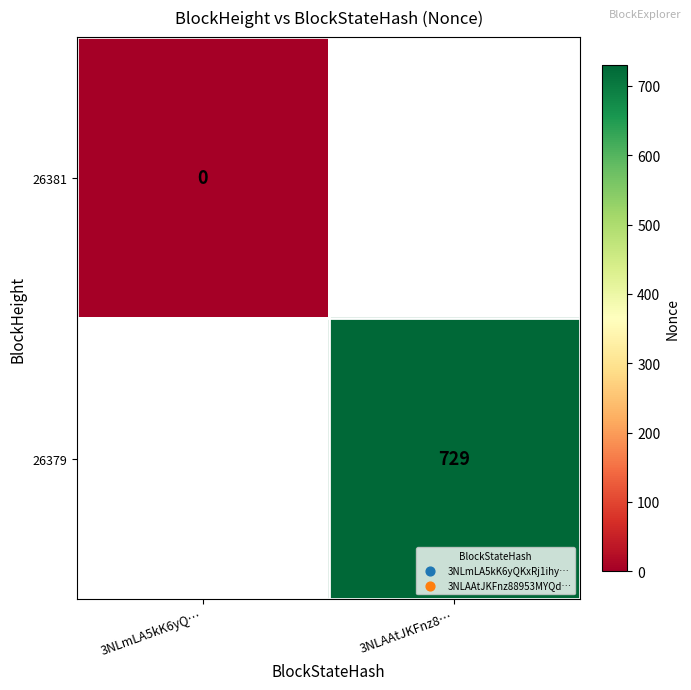

The value of 26379 at 3NLAAtJKFnz8… is 729. True or false?

True